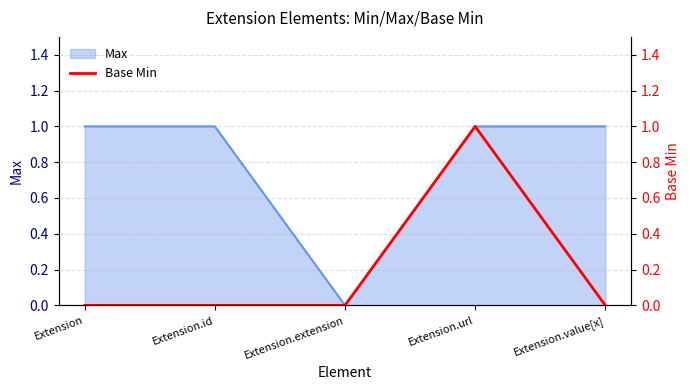

What is the greatest value displayed?

1